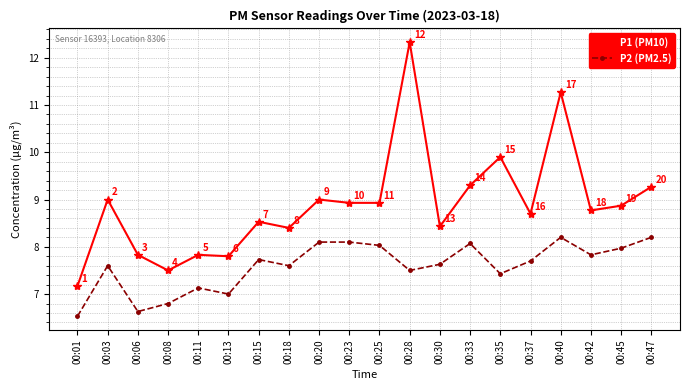

What is the average value of the P2 (PM2.5) series?

7.6